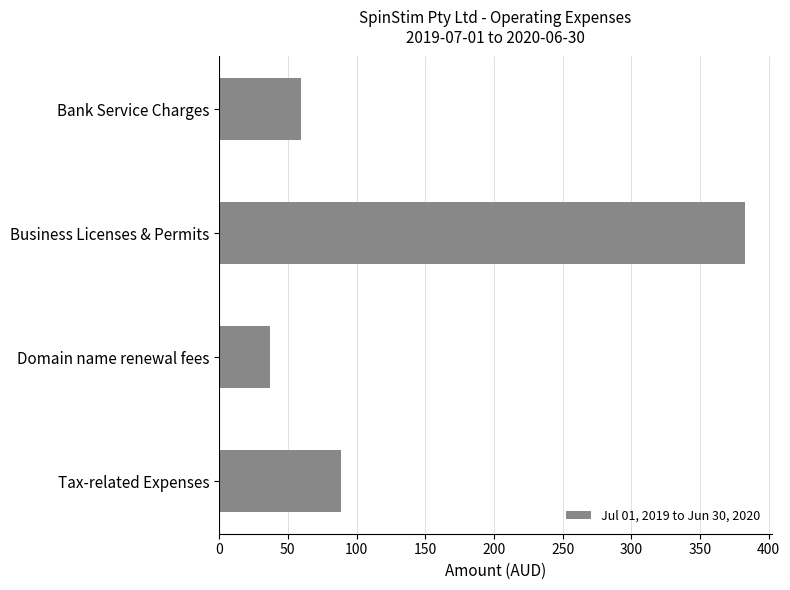

At which category does the chart reach its peak across all series?

Business Licenses & Permits